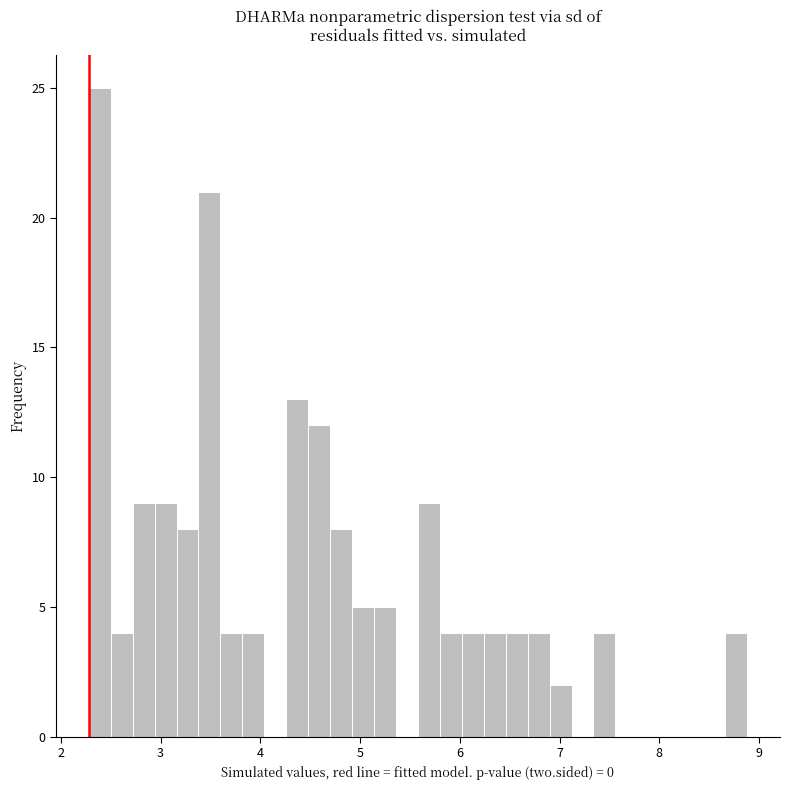

Around what value on the x-axis is the tallest bar? Give the approximate position of its centre, as read against the axis.

2.4